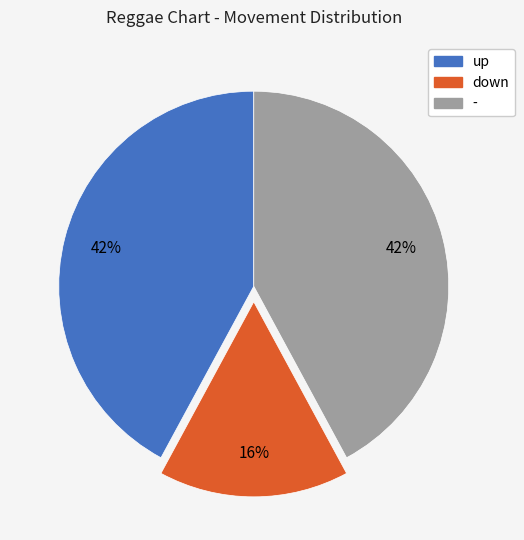

How many slices are in this pie chart?

3